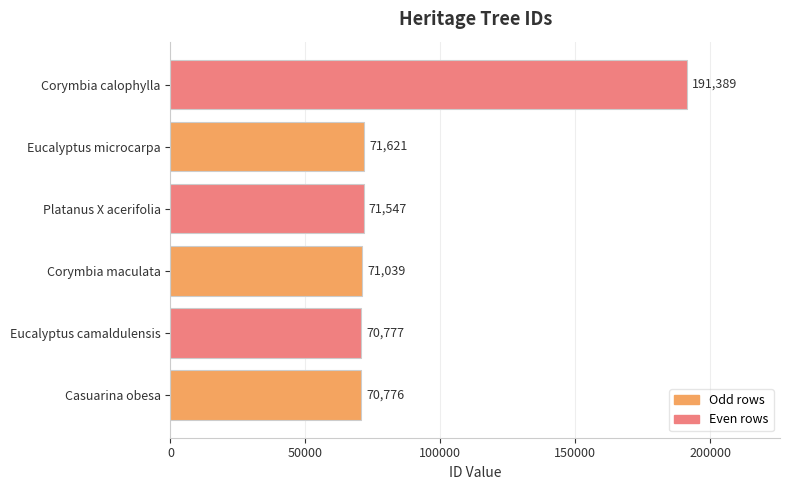

Reading bottom to top, list all the values displayed in this chart.

Casuarina obesa=70776	Eucalyptus camaldulensis=70777	Corymbia maculata=71039	Platanus X acerifolia=71547	Eucalyptus microcarpa=71621	Corymbia calophylla=191389